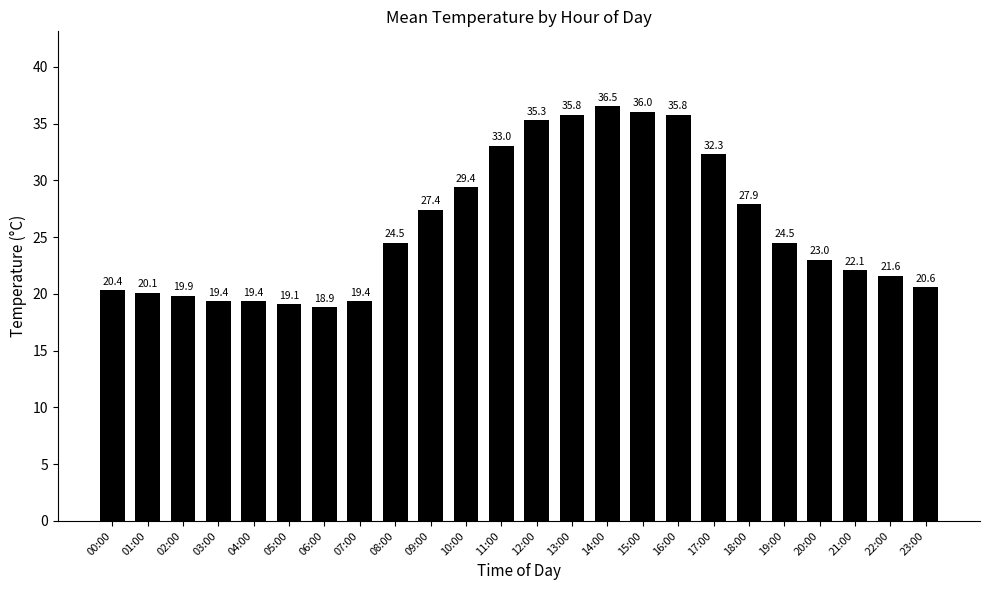

What is the approximate value at 13:00?

35.8